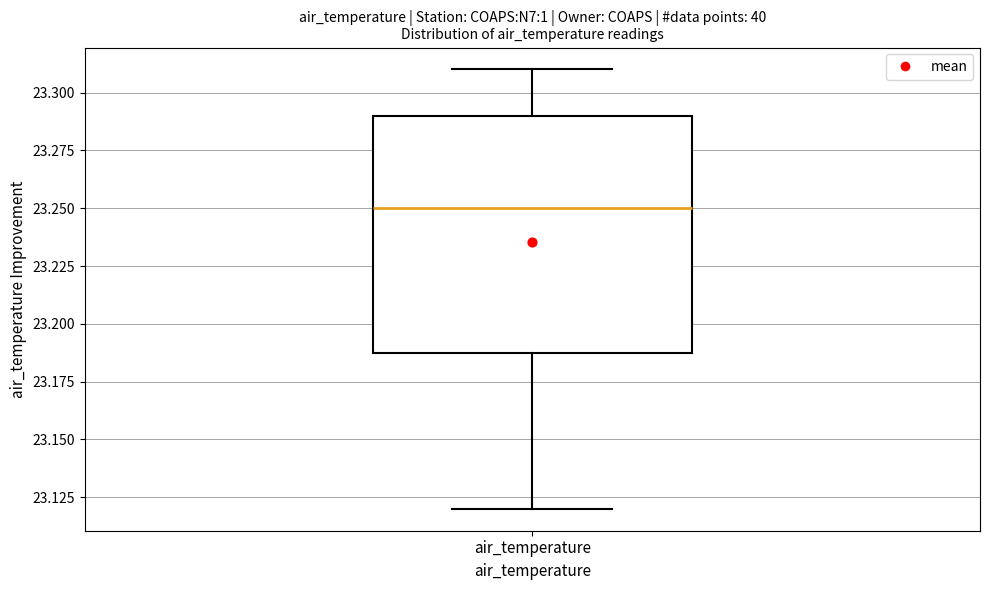

Transcribe this box plot: give where the median line is, the range the box spans, and where the two whiskers end, as read against the y-axis. The values are not printed on the chart, so give them approximately, as read against the axis.

median 23.25, box 23.19 to 23.29, whiskers 23.12 to 23.31